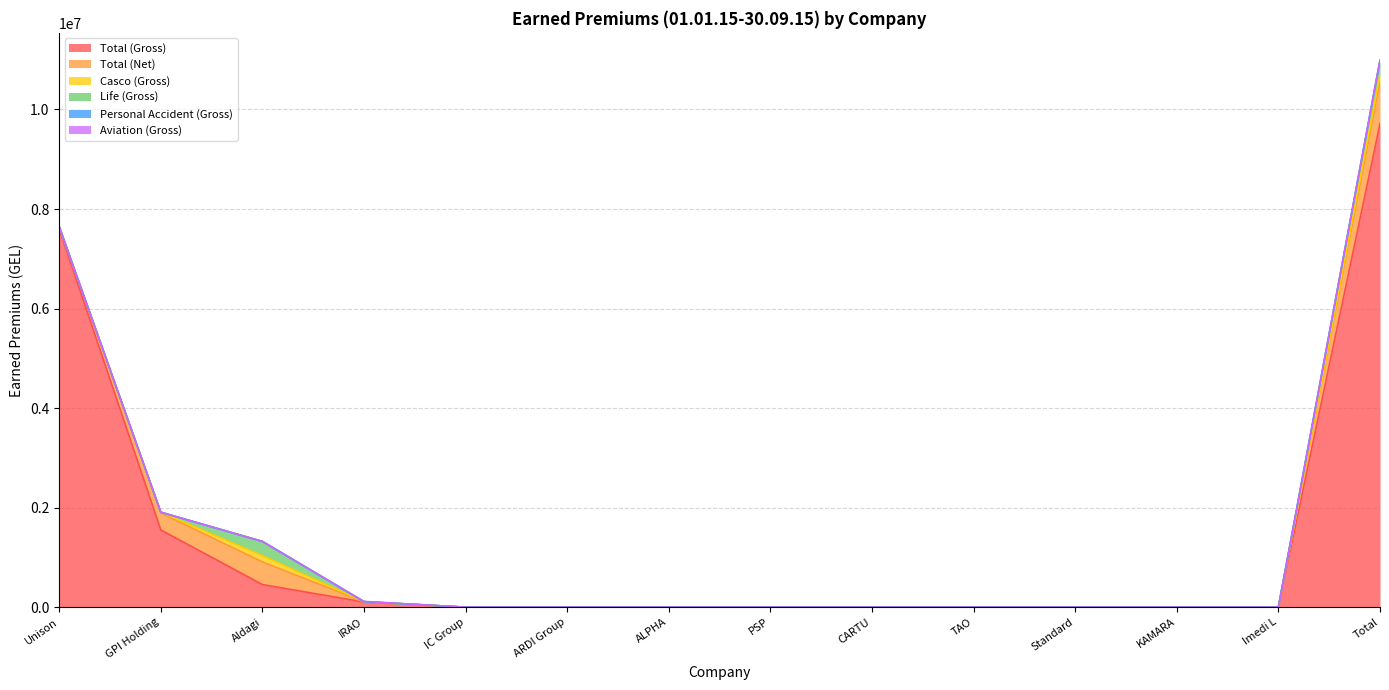

What is the difference between the maximum and minimum values in the Total (Gross) series?

9713487.7